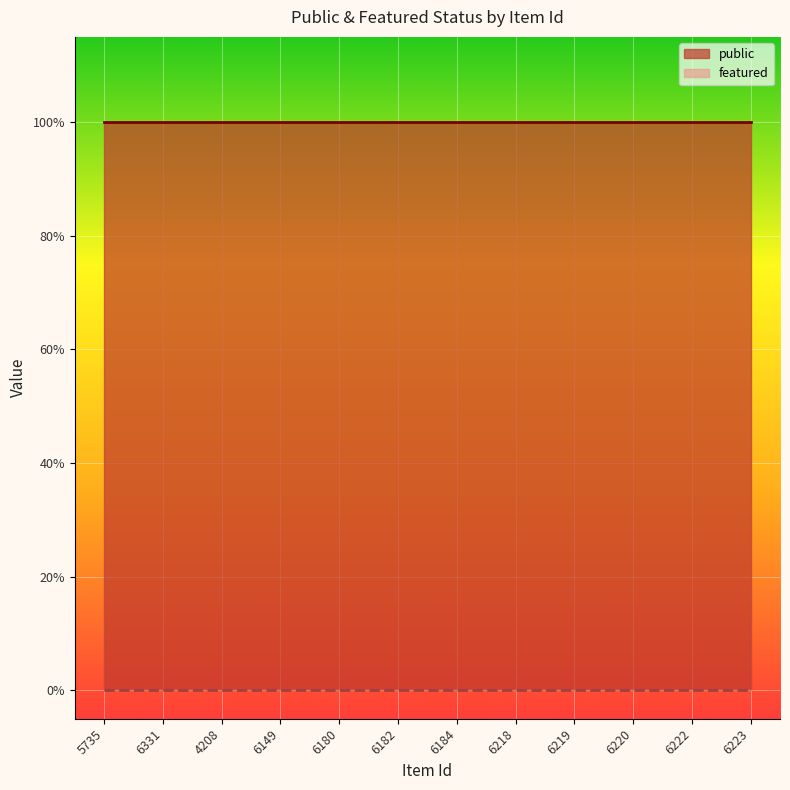

Which series has the largest total across all categories?

public